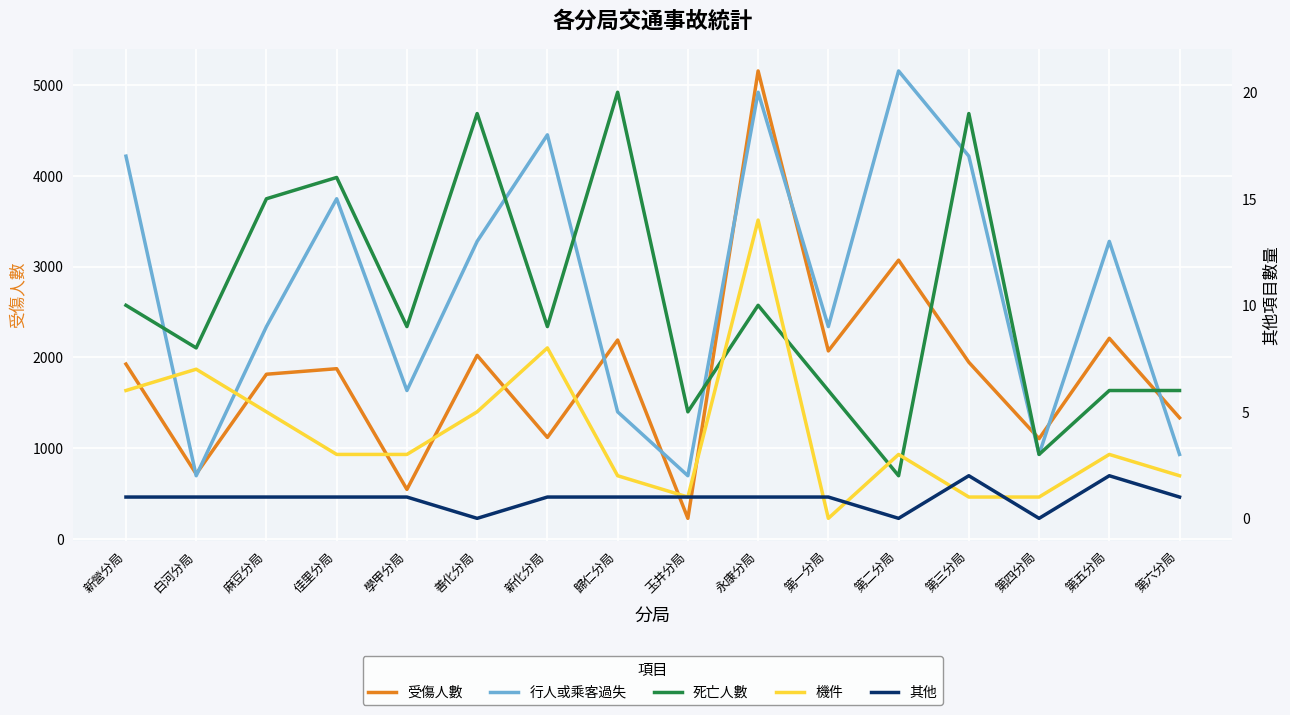

Where does the 行人或乘客過失 series first go above 13?

新營分局